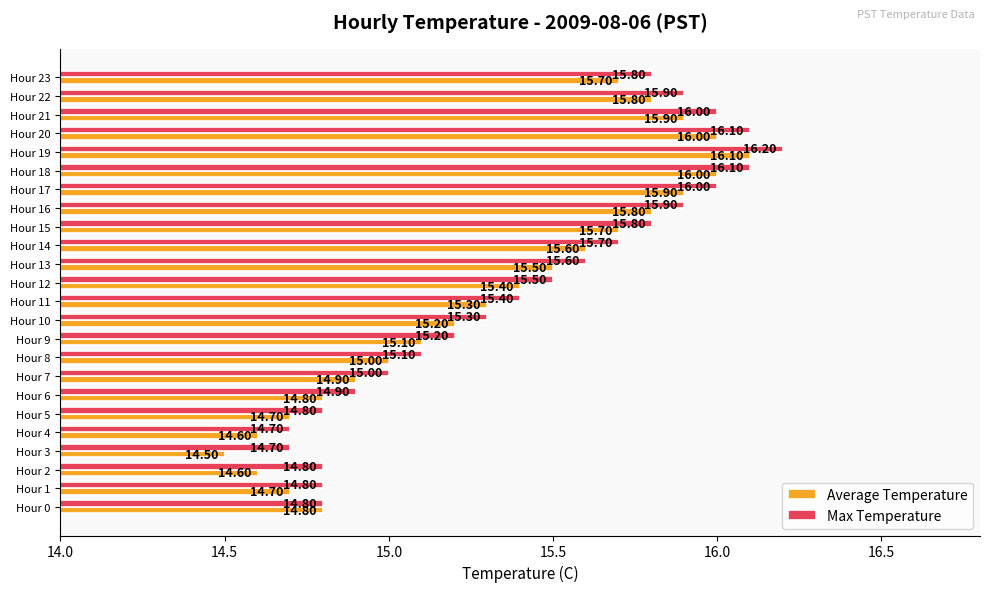

How many distinct data groups are displayed?

2